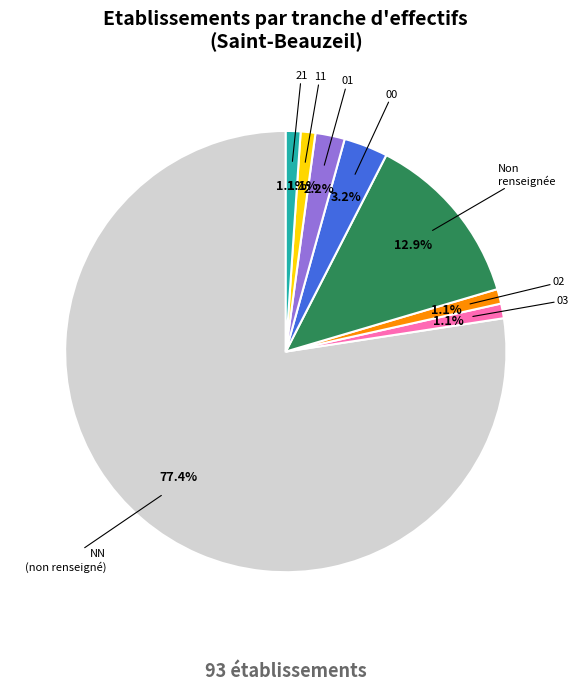

True or false: 01 accounts for 2% of the total.

True